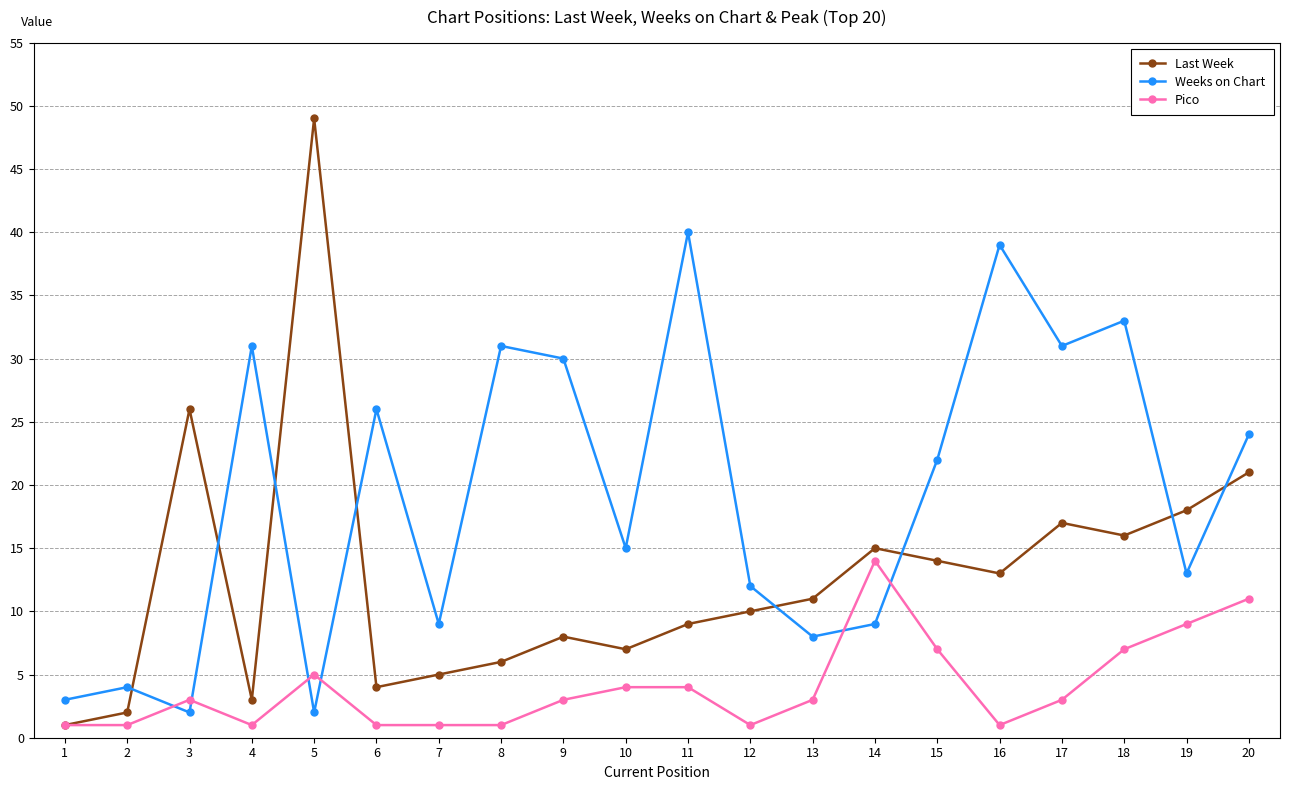

At how many categories does at least one series exceed 46?

1